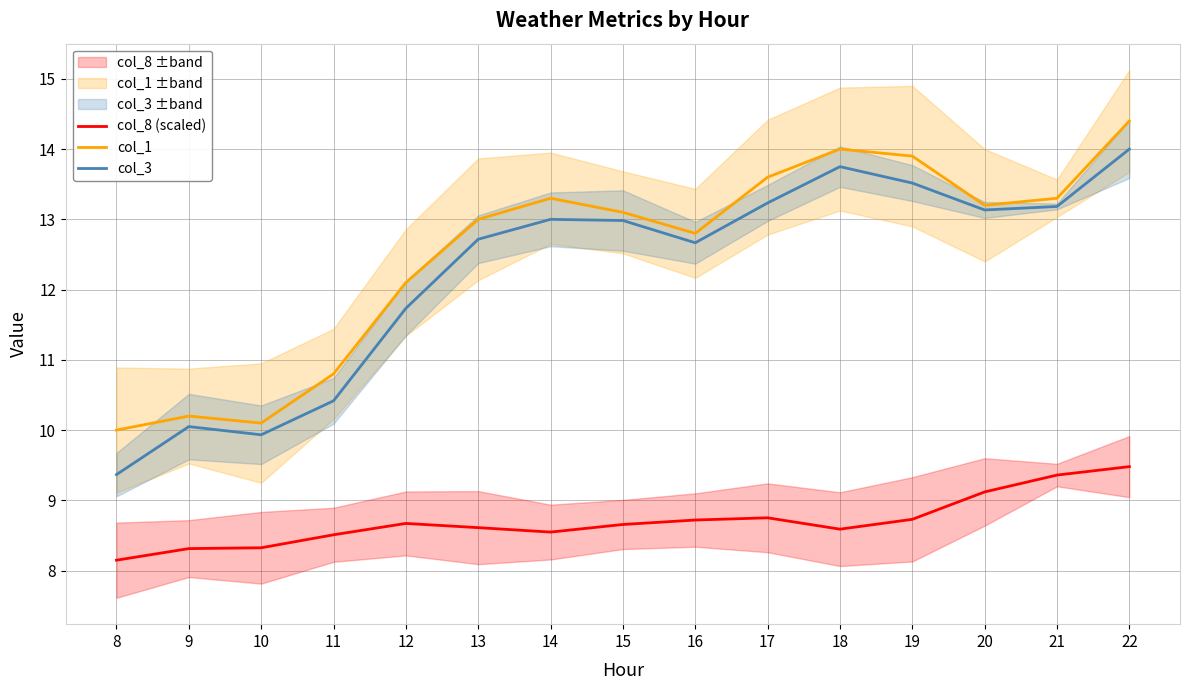

Where is col_8 (scaled) nearest to the value 8?

8